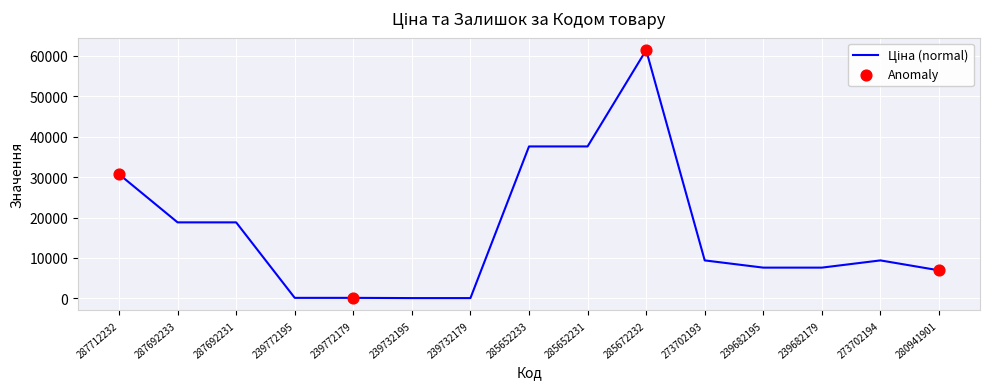

Between 287692233 and 273702194, which is larger?

287692233